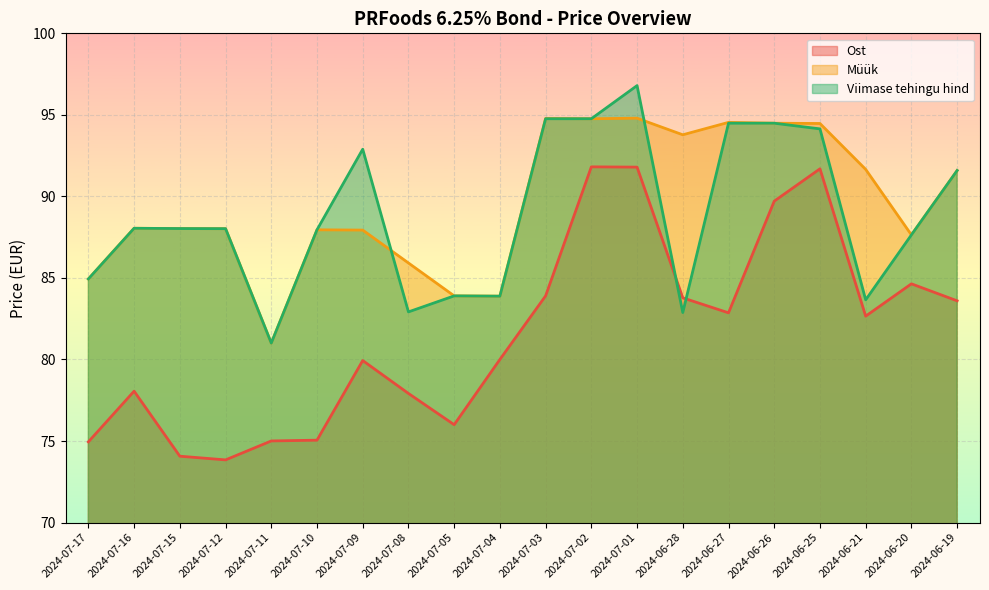

True or false: Ost and Müük intersect in this chart.

False